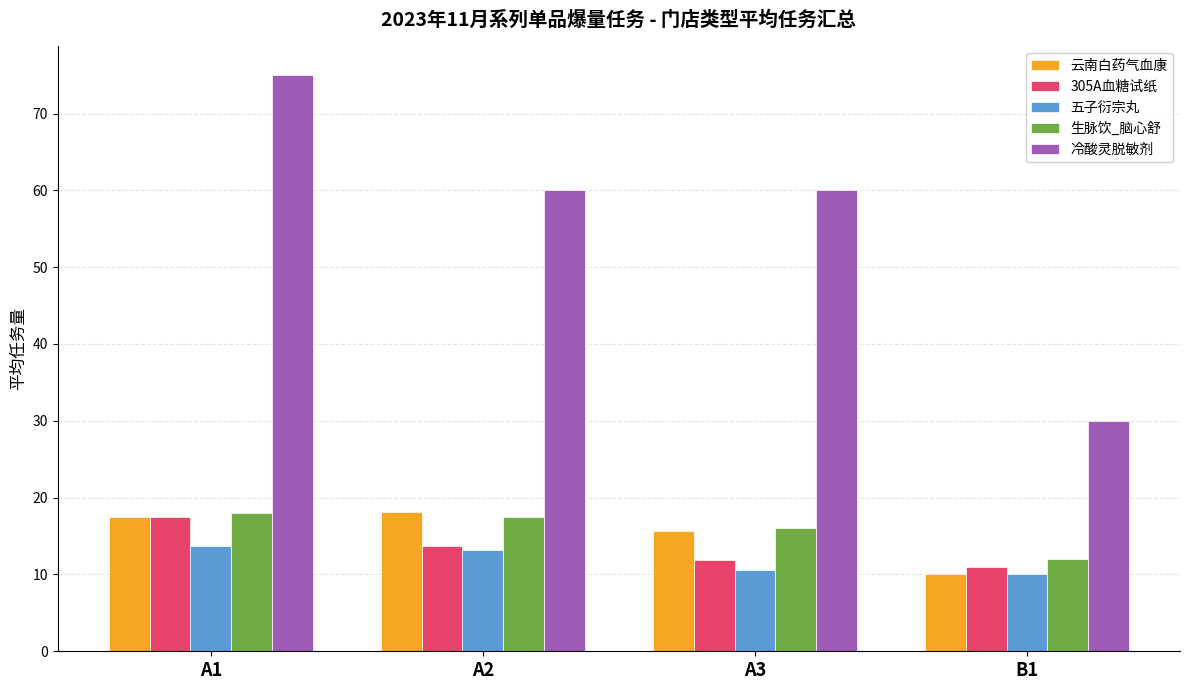

What is the total value across all series at A3?

114.1